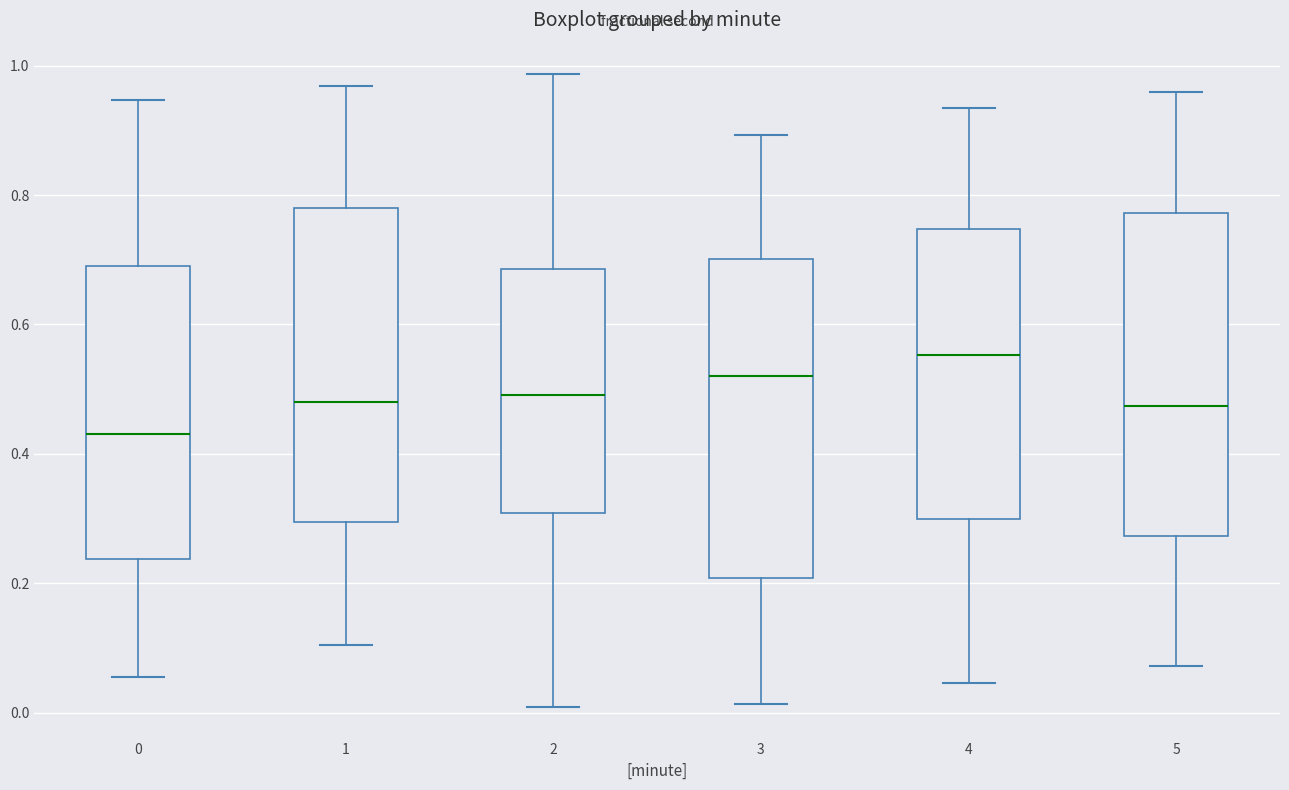

Reading left to right, transcribe this box plot: for each box, give where its median line is, the range the box spans, and where its two whiskers end, as read against the y-axis. The values are not printed on the chart, so give them approximately, as read against the axis.

0: median 0.44, box 0.24 to 0.68, whiskers 0.06 to 0.94
1: median 0.48, box 0.30 to 0.78, whiskers 0.10 to 0.96
2: median 0.50, box 0.30 to 0.68, whiskers 0.00 to 0.98
3: median 0.52, box 0.20 to 0.70, whiskers 0.02 to 0.90
4: median 0.56, box 0.30 to 0.74, whiskers 0.04 to 0.94
5: median 0.48, box 0.28 to 0.78, whiskers 0.08 to 0.96